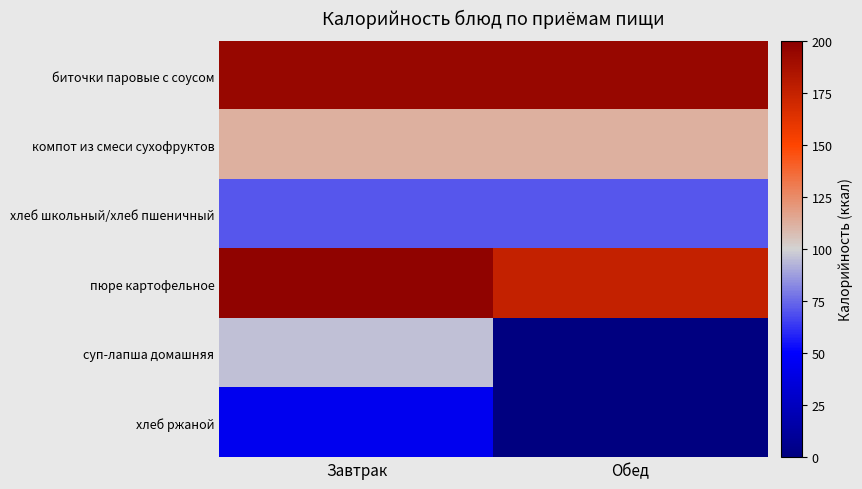

Reading left to right, list all the values displayed in this chart.

биточки паровые с соусом: Завтрак=194	Обед=194
компот из смеси сухофруктов: Завтрак=112	Обед=112
хлеб школьный/хлеб пшеничный: Завтрак=71	Обед=71
пюре картофельное: Завтрак=197	Обед=175
суп-лапша домашняя: Завтрак=96	Обед=0
хлеб ржаной: Завтрак=44	Обед=0